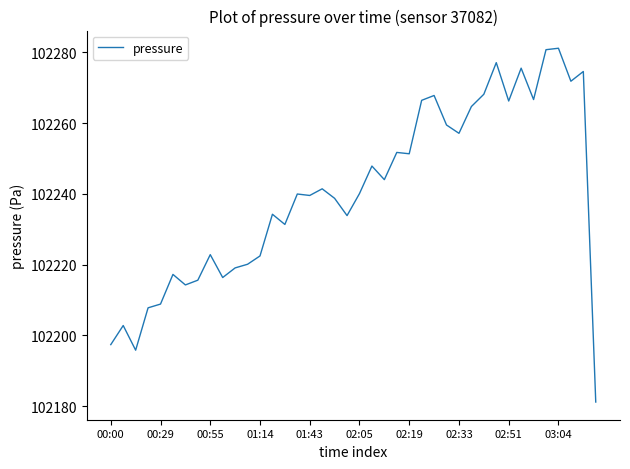

What is the greatest value displayed?

102281.1